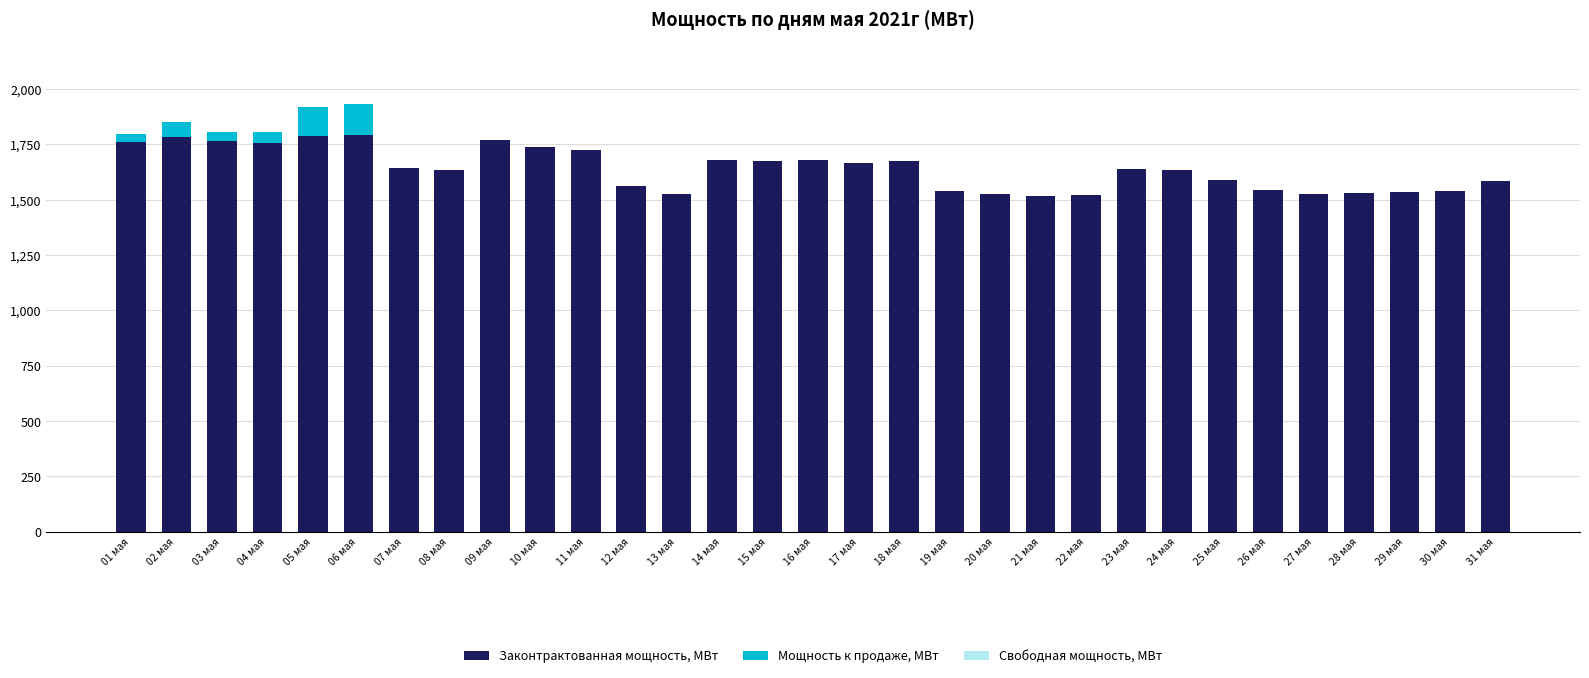

The value of Законтрактованная мощность, МВт at 25 мая is 2301.3. True or false?

False